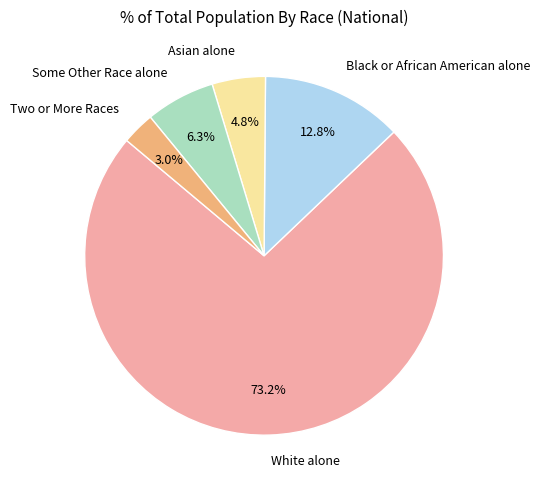

What is the smallest slice in the pie chart?

Two or More Races